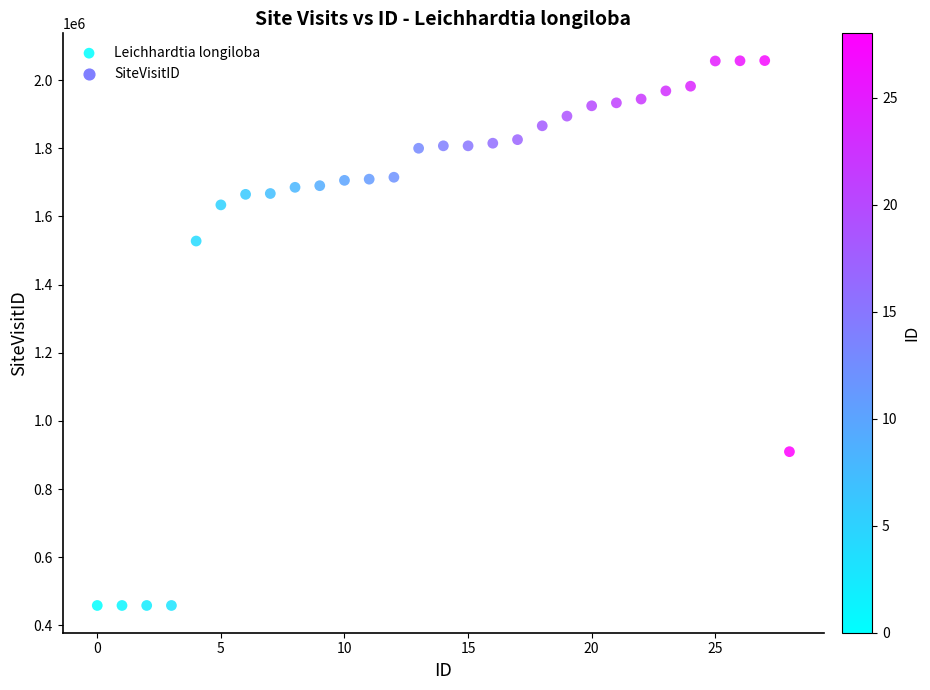

What Y value in the scatter plot is closest to 1257793?

1527677